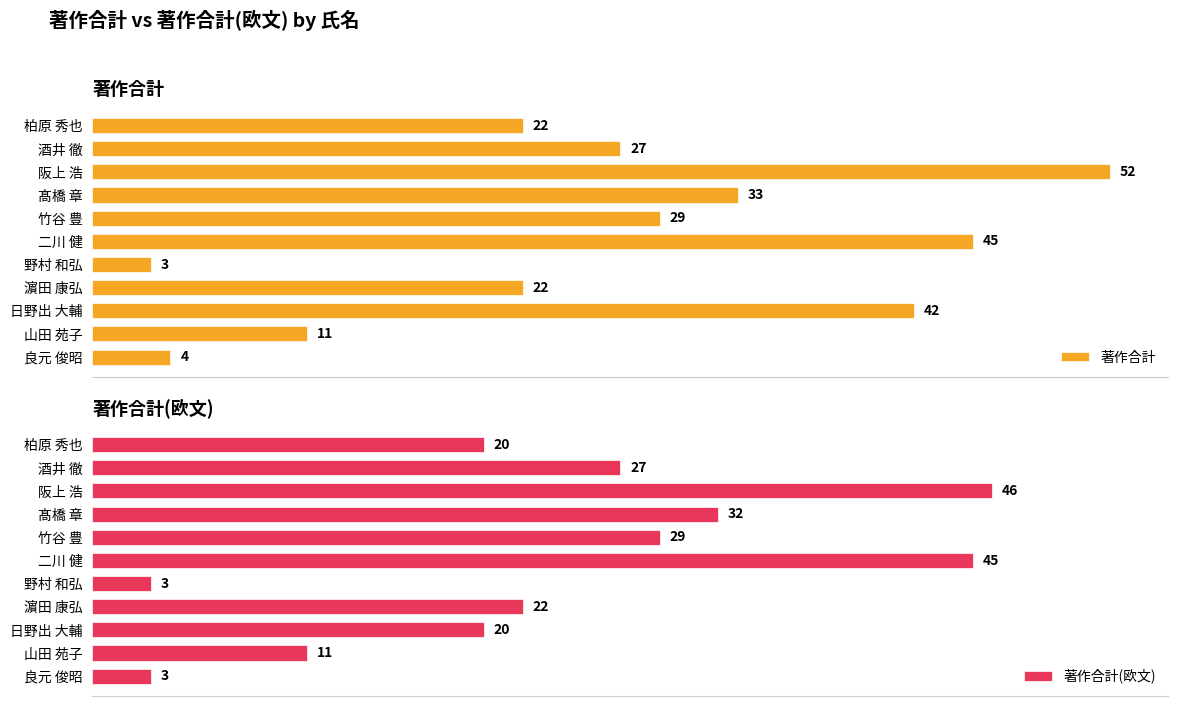

List the series in order of their overall mean, lowest first.

著作合計(欧文), 著作合計